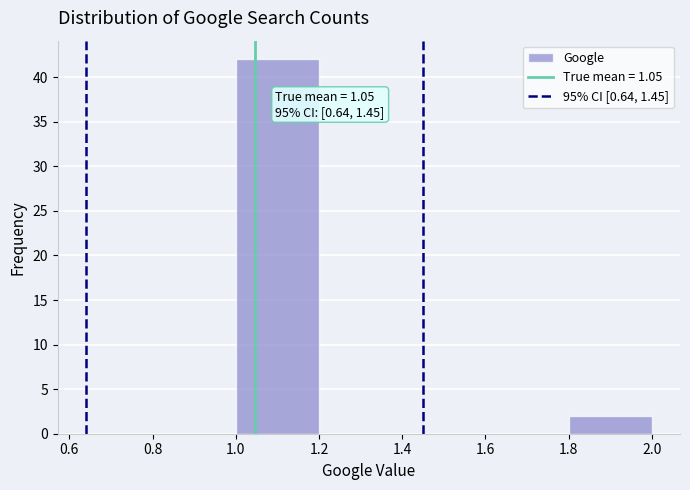

Which range on the x-axis has the tallest bar?

1.0 to 1.2